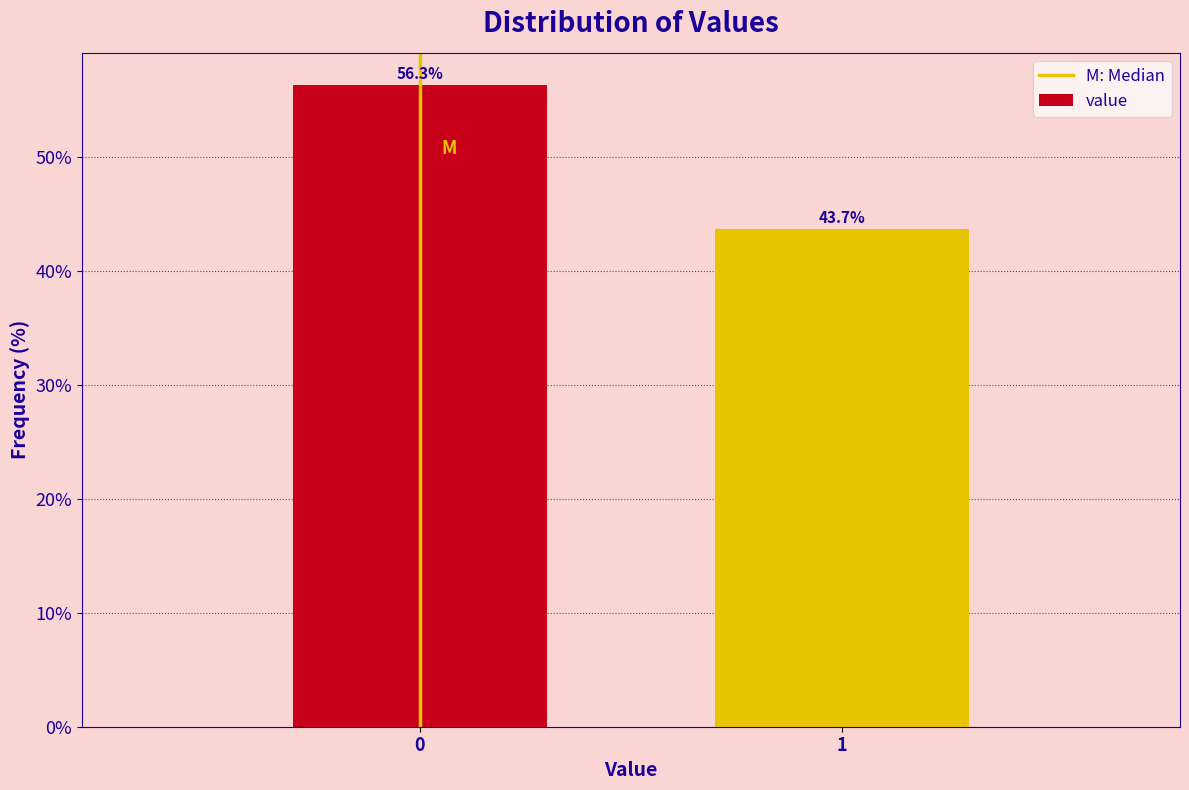

Reading right to left, list all the values displayed in this chart.

1=43.7	0=56.3